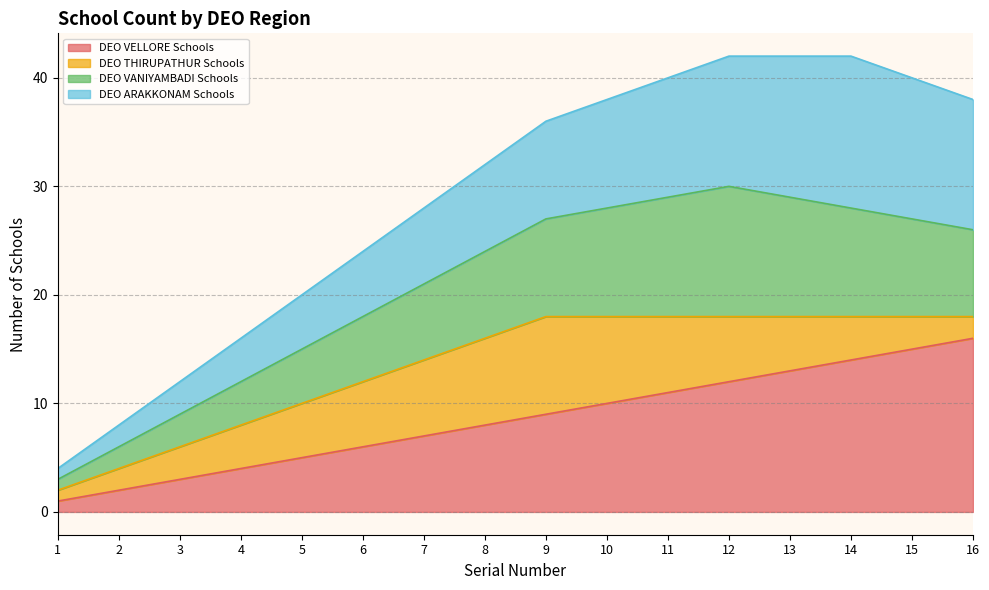

The DEO VELLORE Schools series shows 5 at 3. True or false?

False